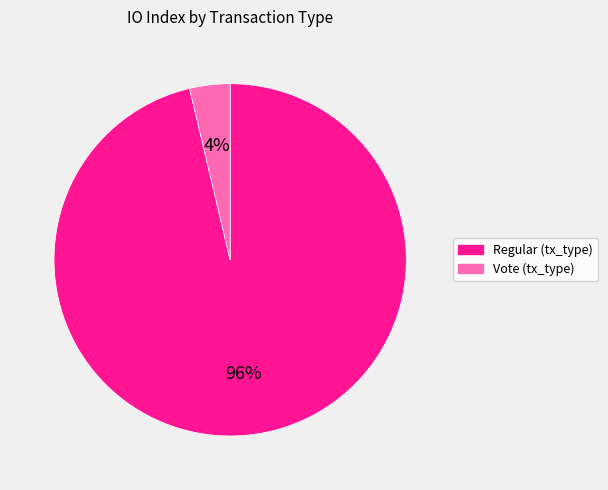

To the nearest percent, what is the average slice percentage?

50%